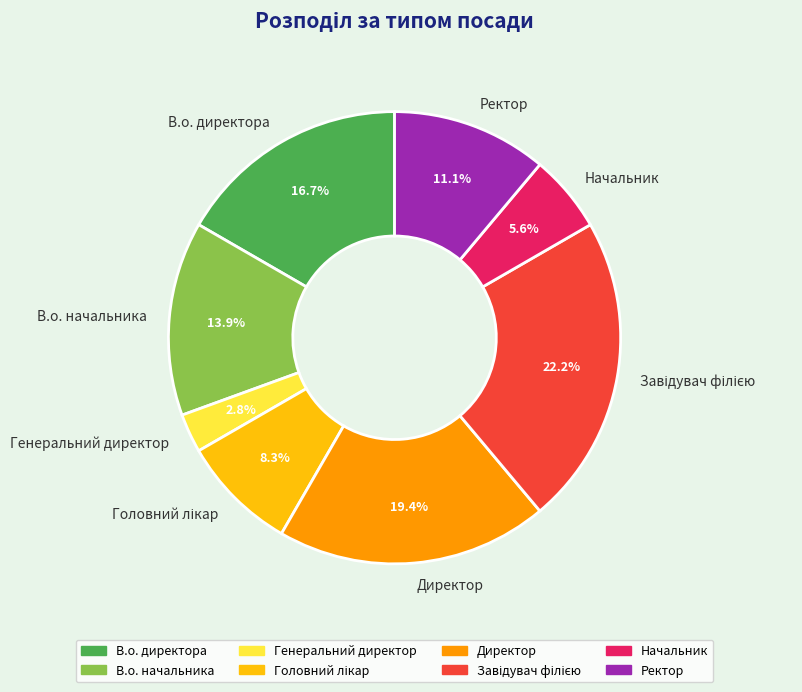

Does any single category account for the majority?

No